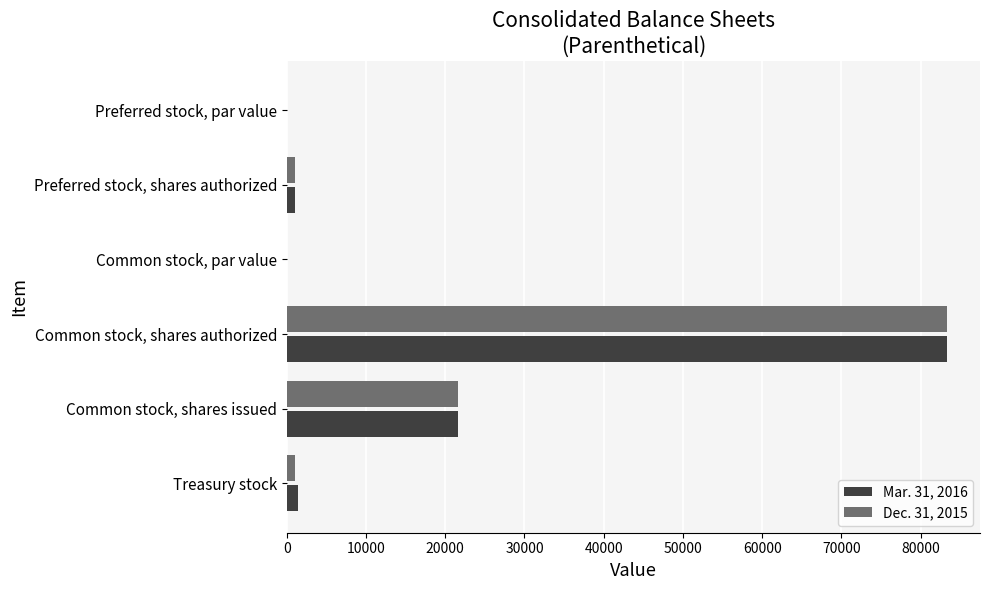

Is the value of Dec. 31, 2015 at Common stock, shares authorized greater than the value of Mar. 31, 2016 at Common stock, par value?

Yes